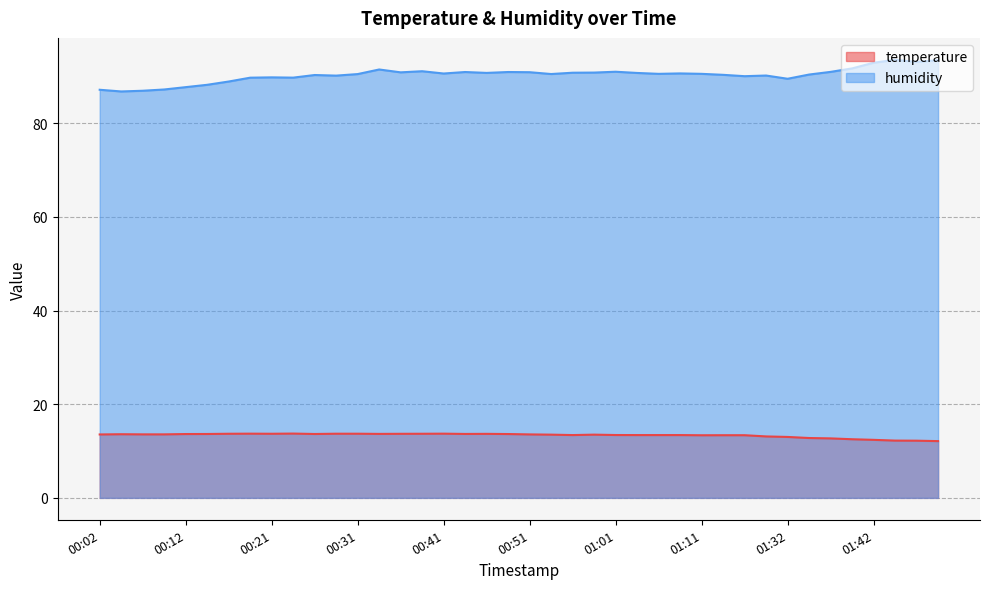

List the series in order of their peak value, lowest first.

temperature, humidity